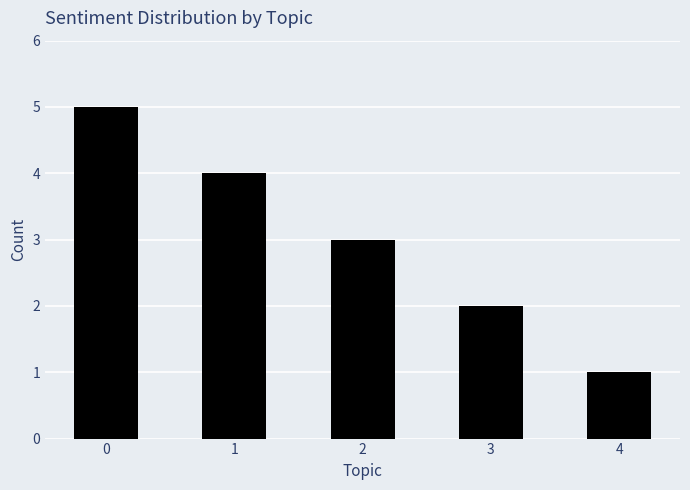

How many values are between 2 and 4?

3